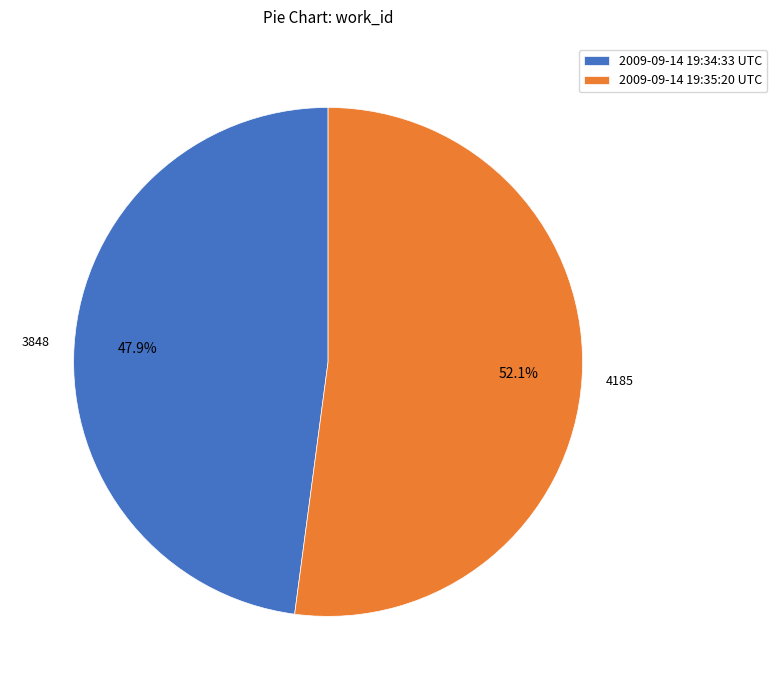

What portion of the pie excludes 2009-09-14 19:35:20 UTC?

47.9%